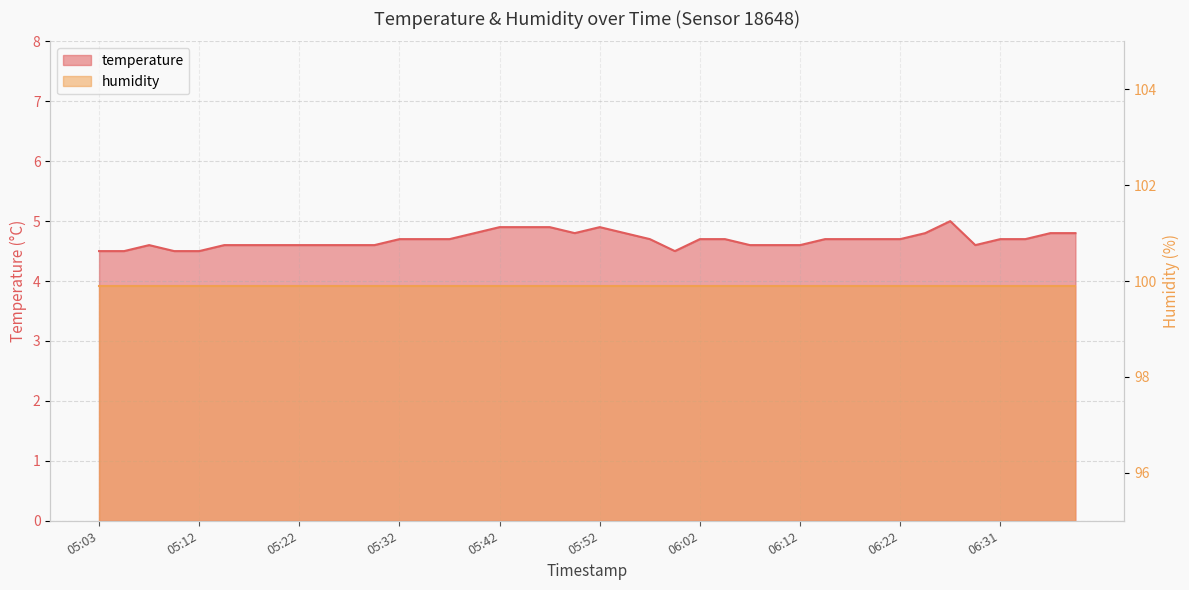

What is the label of the 33rd point from the left?

06:22